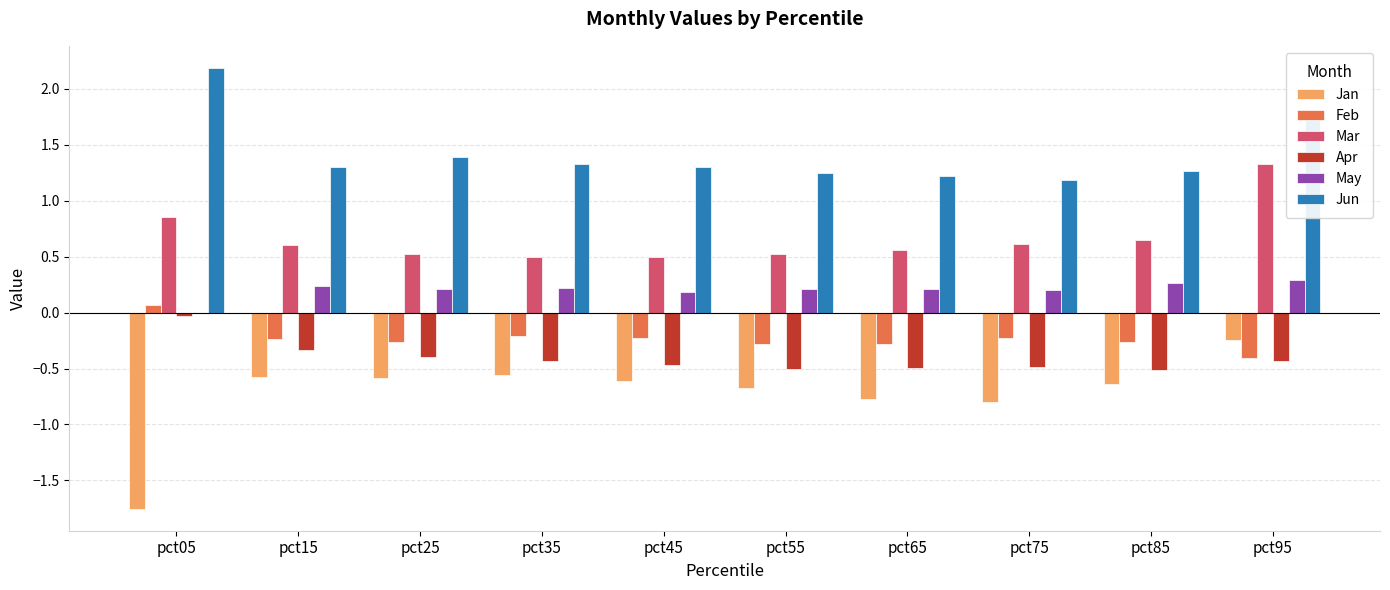

How many series are shown in this chart?

6